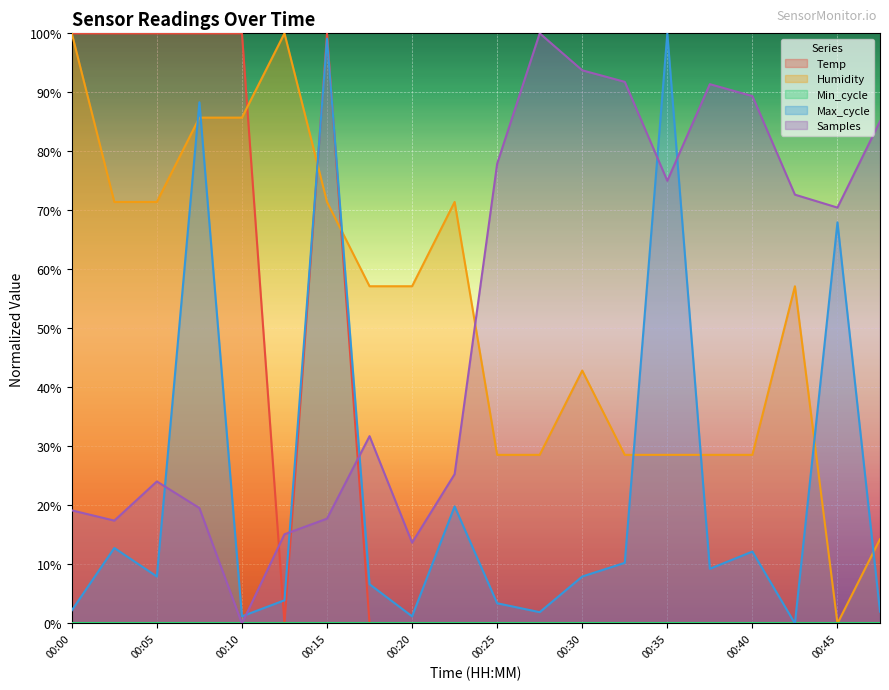

The Max_cycle series shows 1.7 at 00:20. True or false?

False